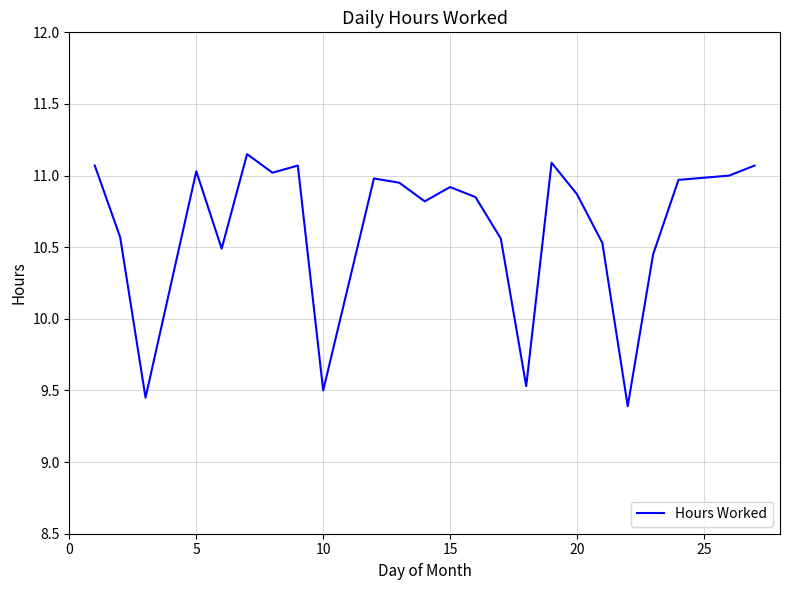

What is the difference between the second highest and second lowest values?

1.6